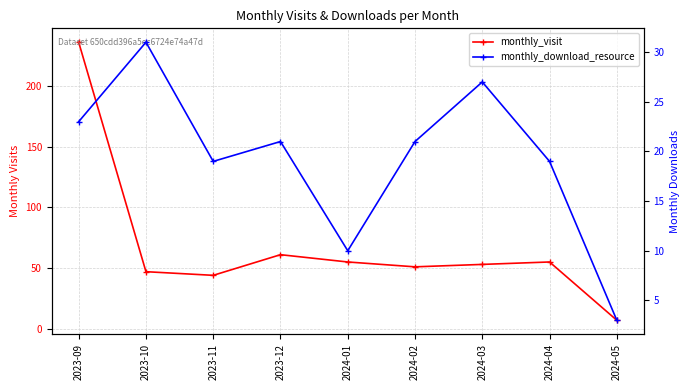

What is the sum of all monthly_download_resource values?

174